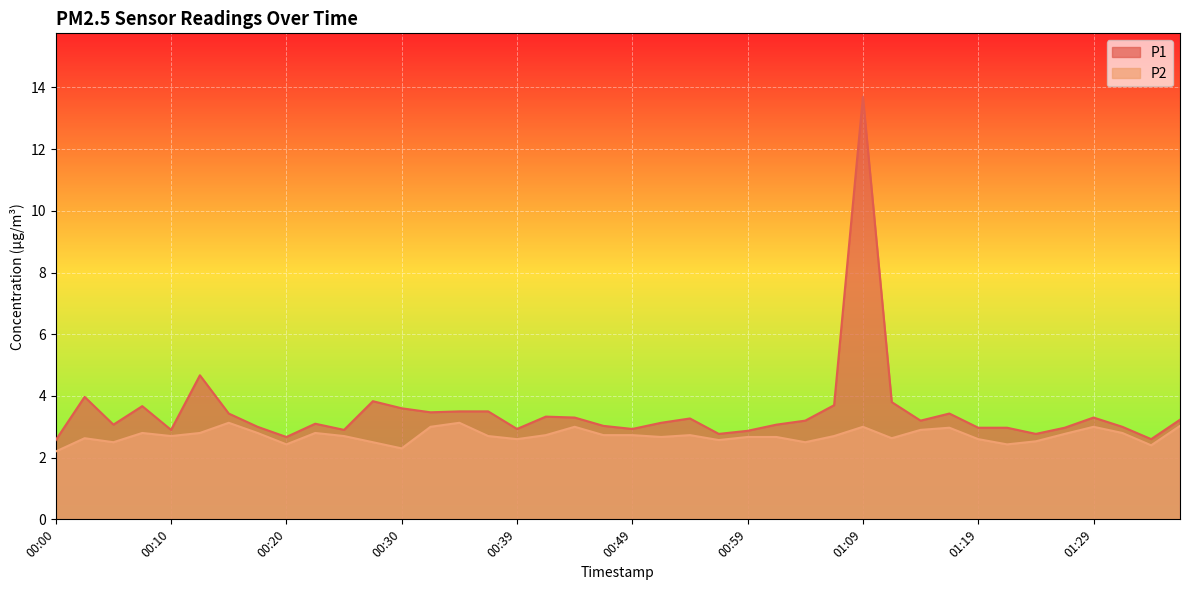

Rank the series at 00:27 from highest to lowest value.

P1, P2